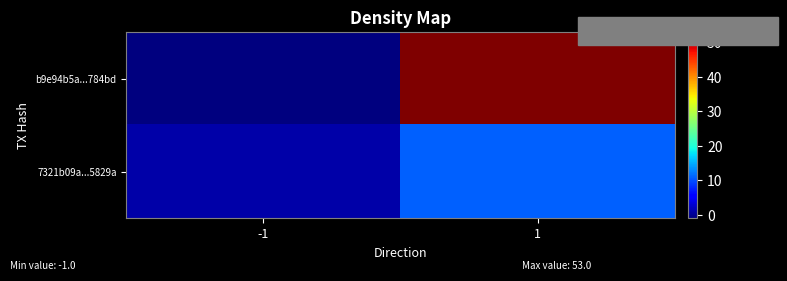

Which series has the largest range (max minus min)?

b9e94b5a...784bd